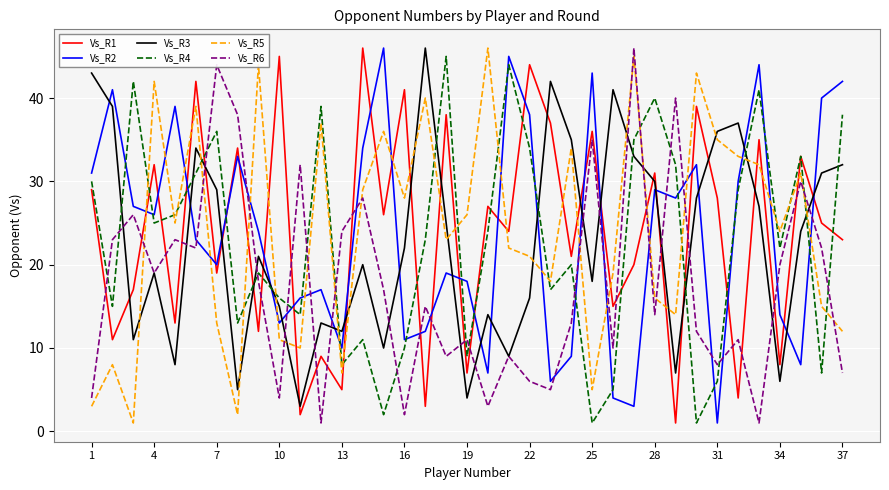

After their last crossing, which series has the higher values: Vs_R4 or Vs_R2?

Vs_R2